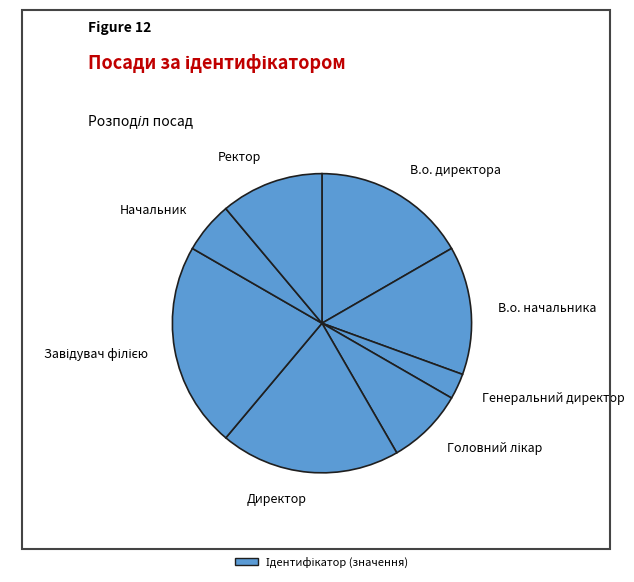

What is the ratio of the value at Генеральний директор to the value at Начальник?

0.5